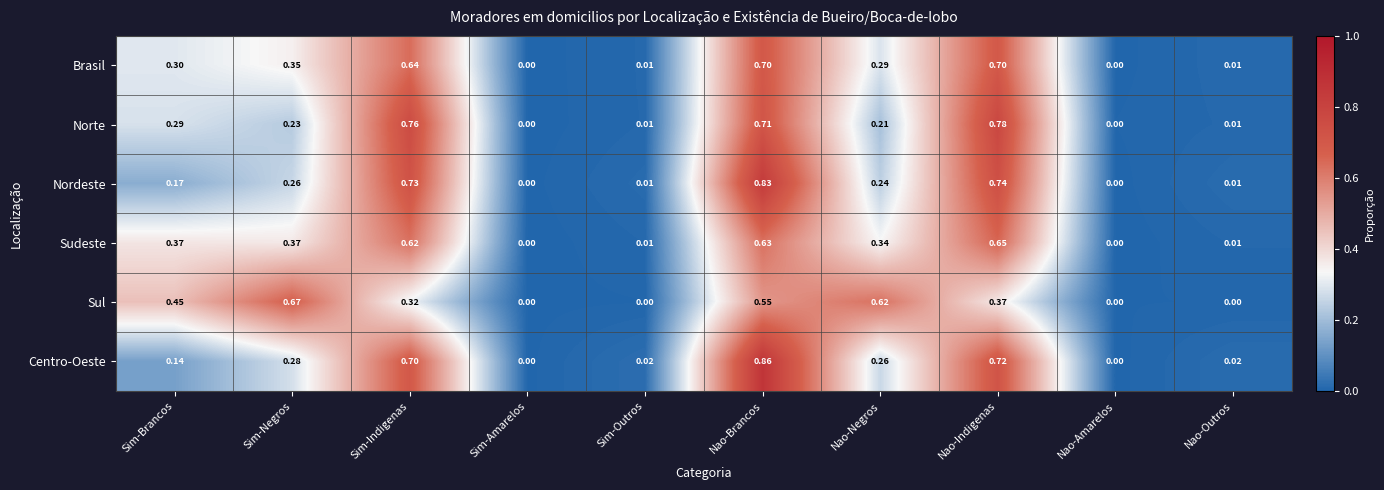

At which category is the sum across all series the highest?

Nao-Brancos